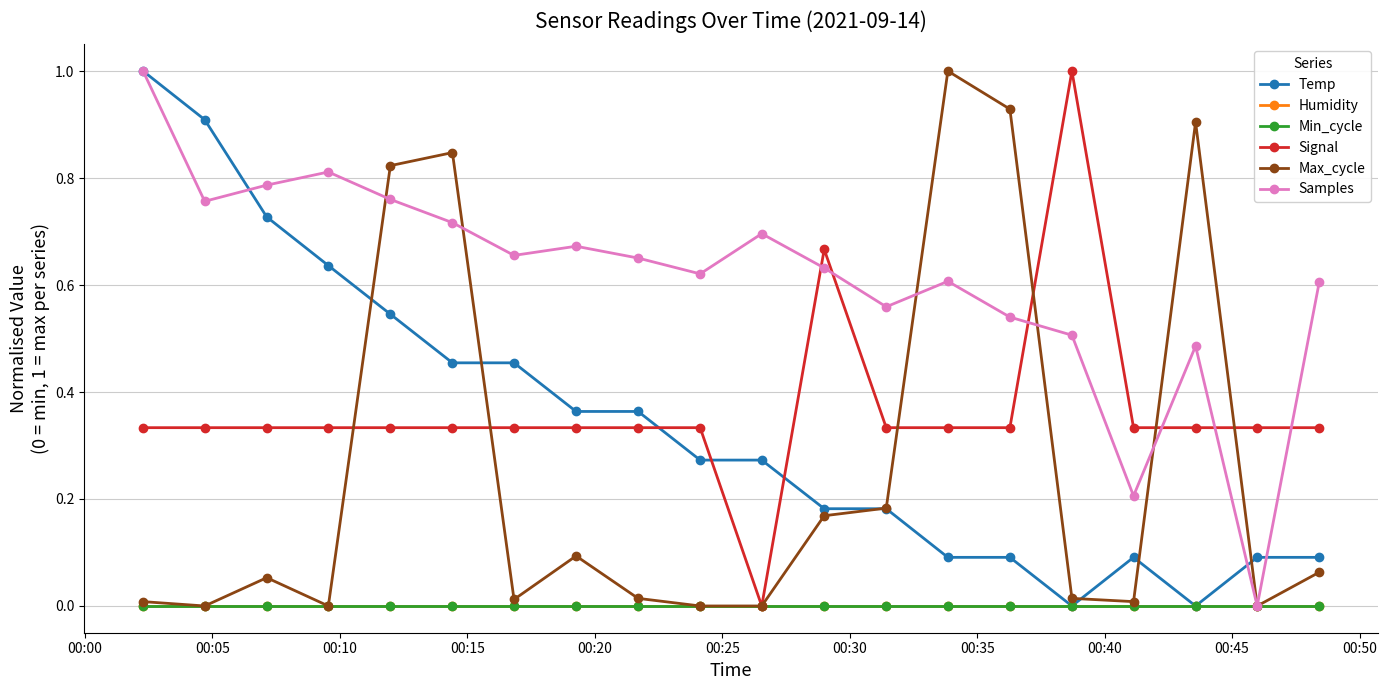

Does the chart have visible grid lines?

Yes